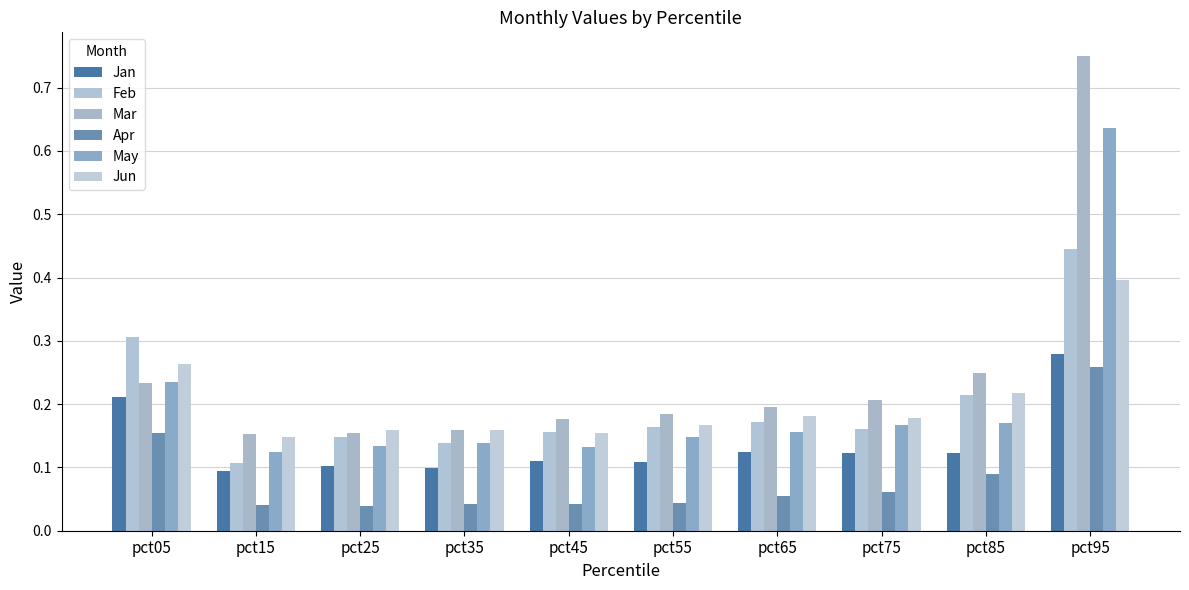

What are all the series names shown in the legend?

Jan, Feb, Mar, Apr, May, Jun